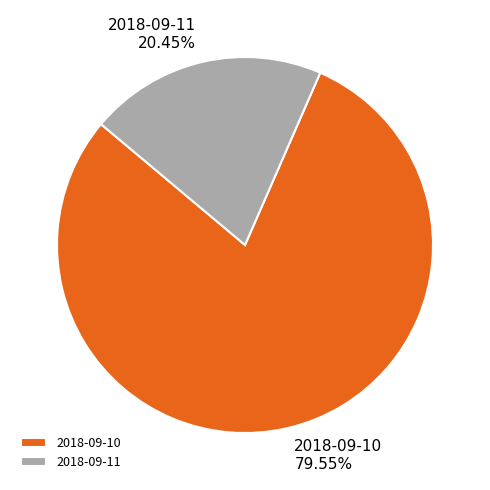

Which has a higher value, 2018-09-11 or 2018-09-10?

2018-09-10